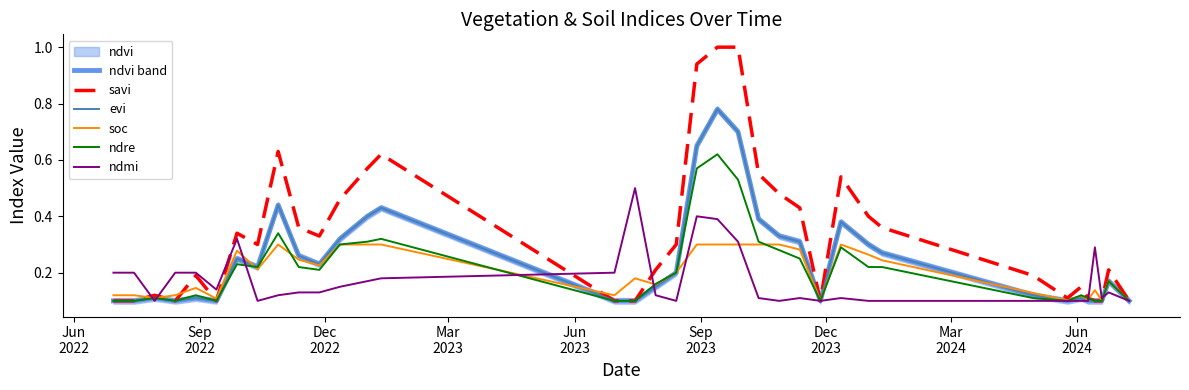

True or false: savi and ndre cross at least once.

False